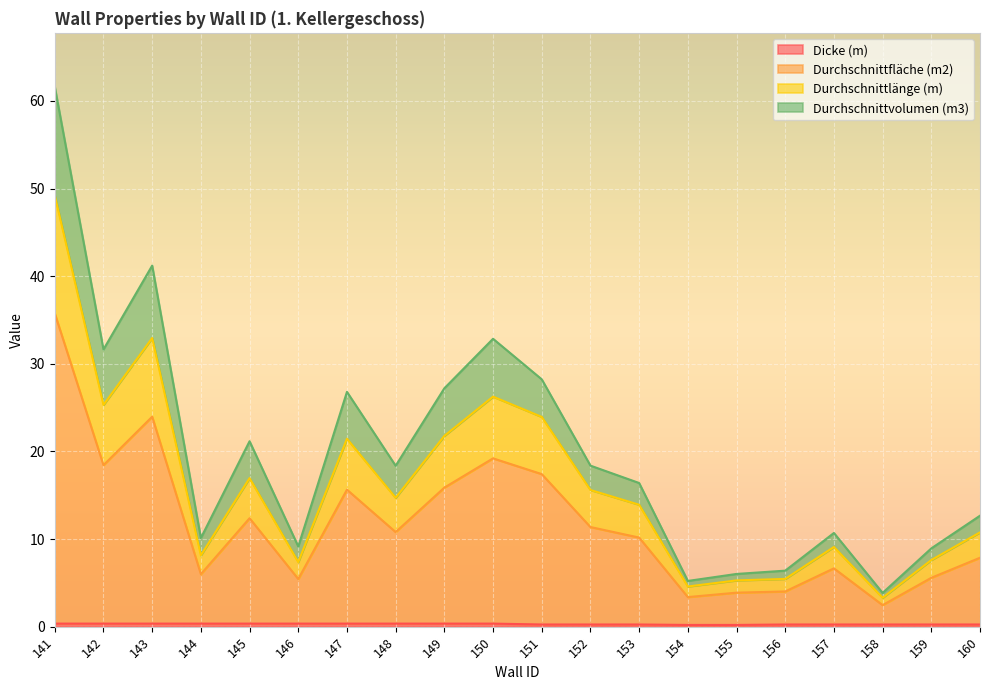

Where is Durchschnittvolumen (m3) nearest to the value 32?

142